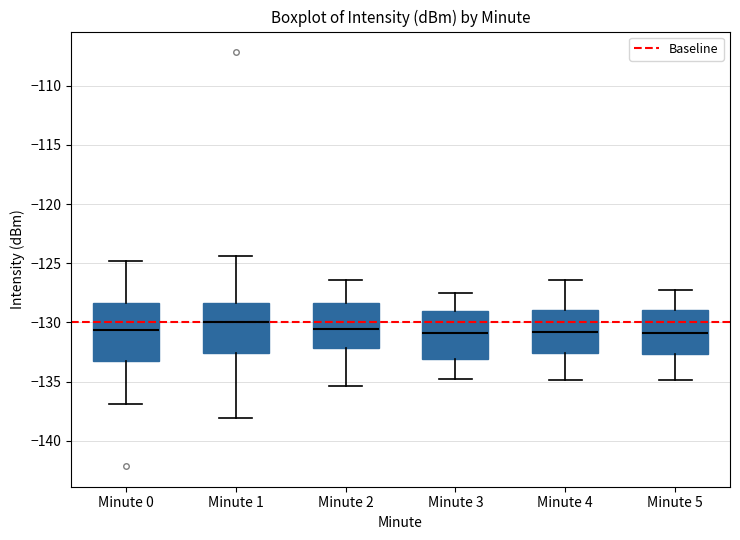

Reading left to right, transcribe this box plot: for each box, give where its median line is, the range the box spans, and where its two whiskers end, as read against the y-axis. The values are not printed on the chart, so give them approximately, as read against the axis.

Minute 0: median -130.5, box -133.5 to -128.5, whiskers -137.0 to -125.0
Minute 1: median -130.0, box -132.5 to -128.5, whiskers -138.0 to -124.5
Minute 2: median -130.5, box -132.0 to -128.5, whiskers -135.5 to -126.5
Minute 3: median -131.0, box -133.0 to -129.0, whiskers -135.0 to -127.5
Minute 4: median -131.0, box -132.5 to -129.0, whiskers -135.0 to -126.5
Minute 5: median -131.0, box -132.5 to -129.0, whiskers -135.0 to -127.5